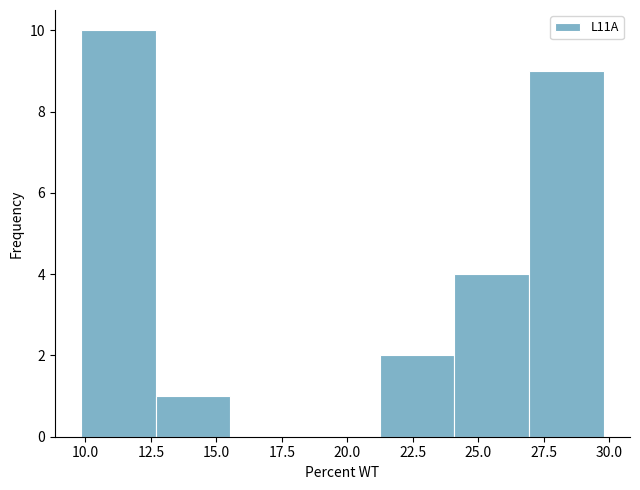

Reading left to right, list every bar in this chart as the range it spans on the x-axis followed by its height. Neither the bar edges nor the heights are printed on the chart, so give them approximately, as read against the axes.

10.0 to 12.5: 10
12.5 to 15.5: 1
15.5 to 18.5: 0
18.5 to 21.0: 0
21.0 to 24.0: 2
24.0 to 27.0: 4
27.0 to 30.0: 9